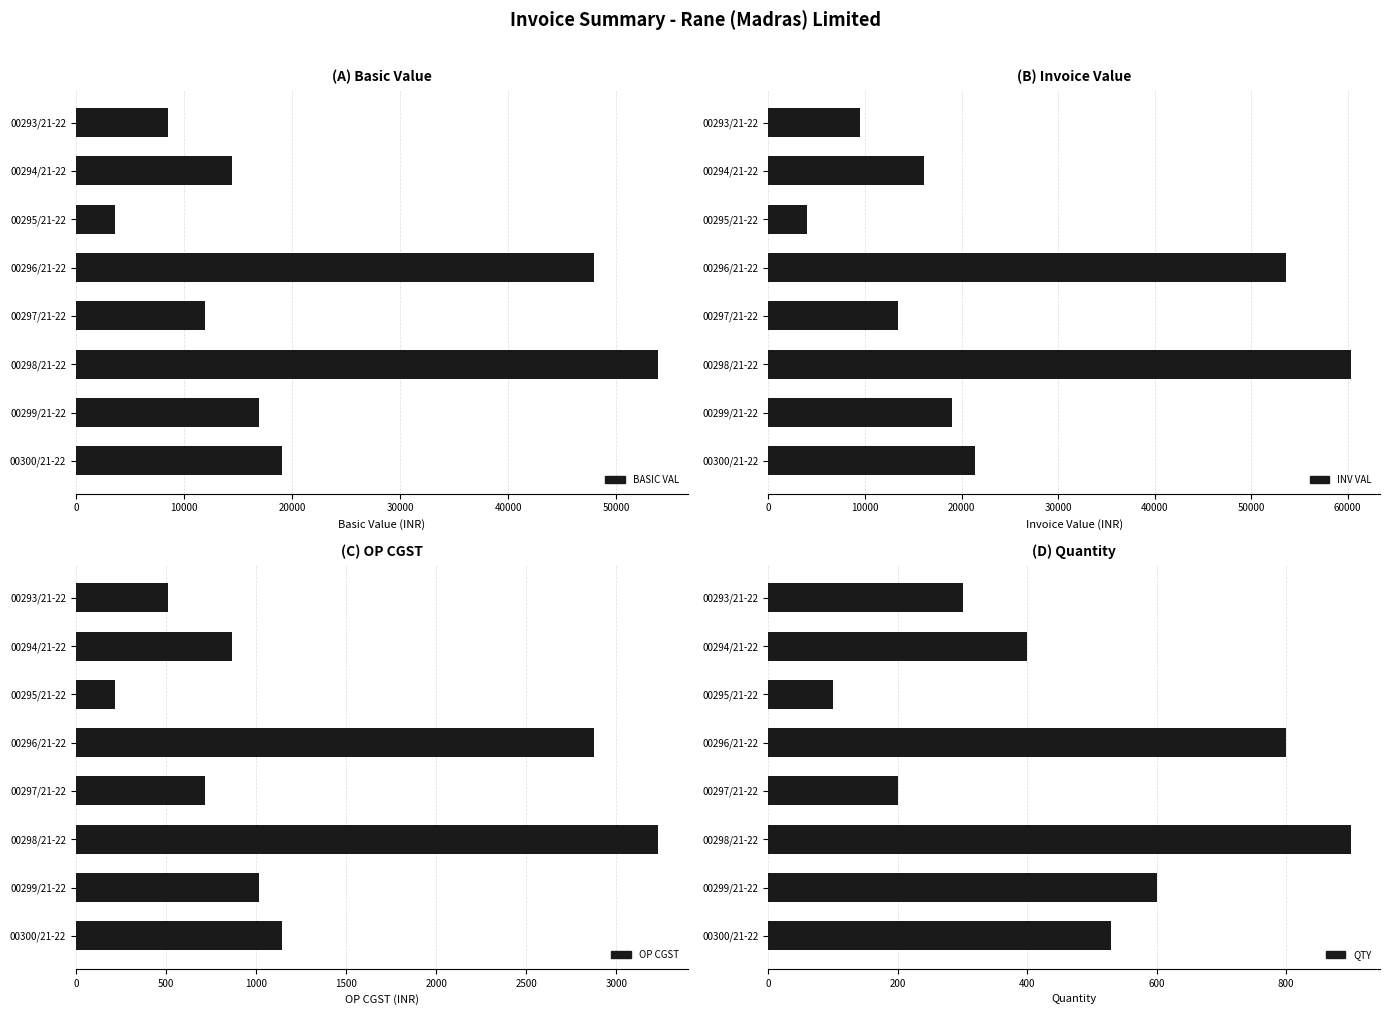

True or false: INV VAL has a value of 16128.0 at 00294/21-22.

True